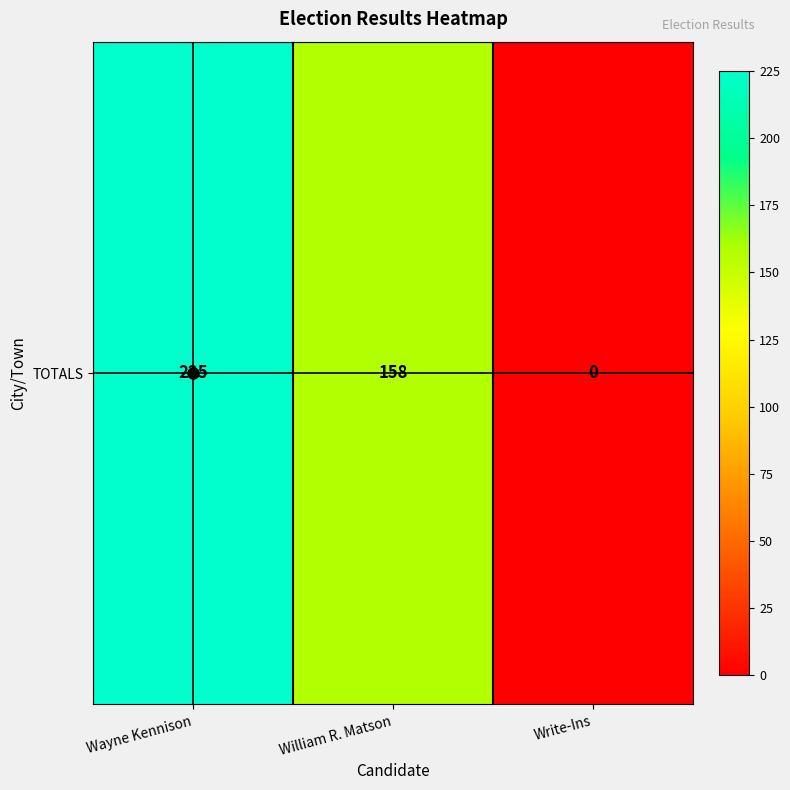

How many categories are shown in the chart?

3